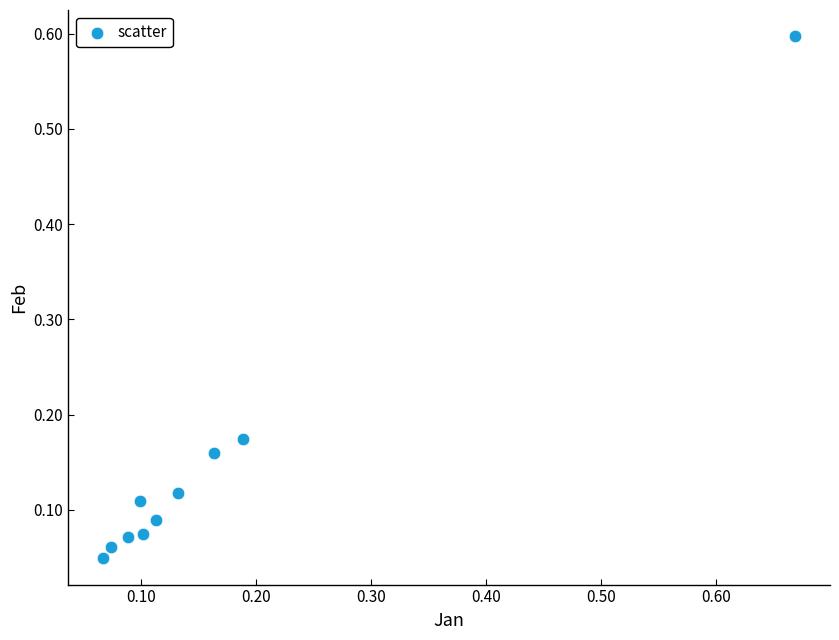

What is the range of Y values (max minus min)?

0.5